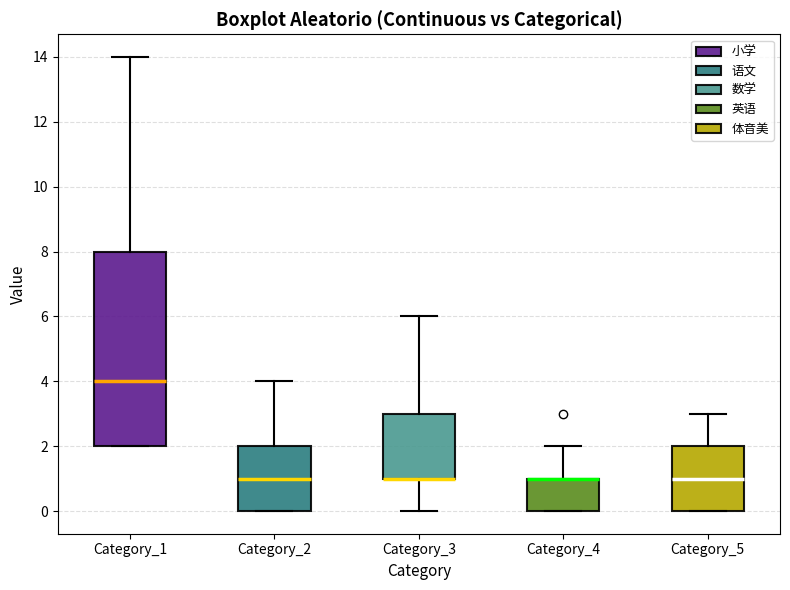

Comparing the boxes themselves (not the whiskers), which one is the tallest?

Category_1